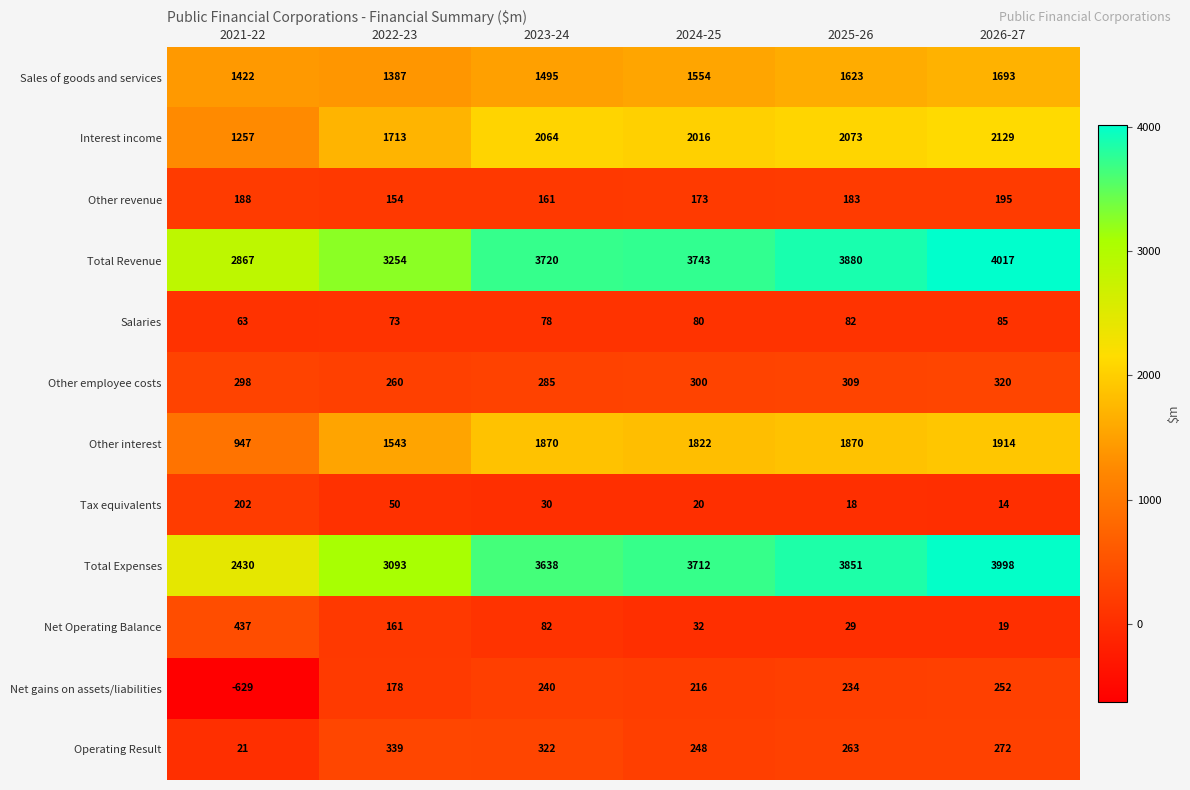

Is the value of Net gains on assets/liabilities at 2025-26 greater than the value of Salaries at 2022-23?

Yes